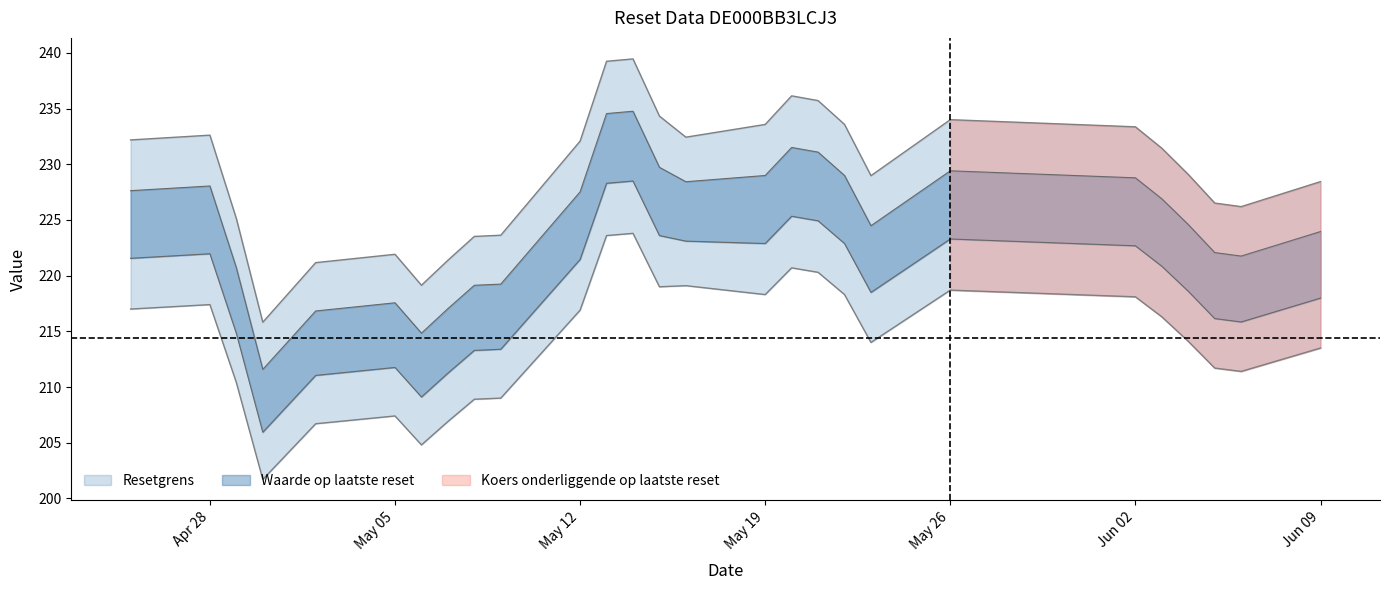

What is the spread (max minus min) of values at 2025-05-14?

15.7